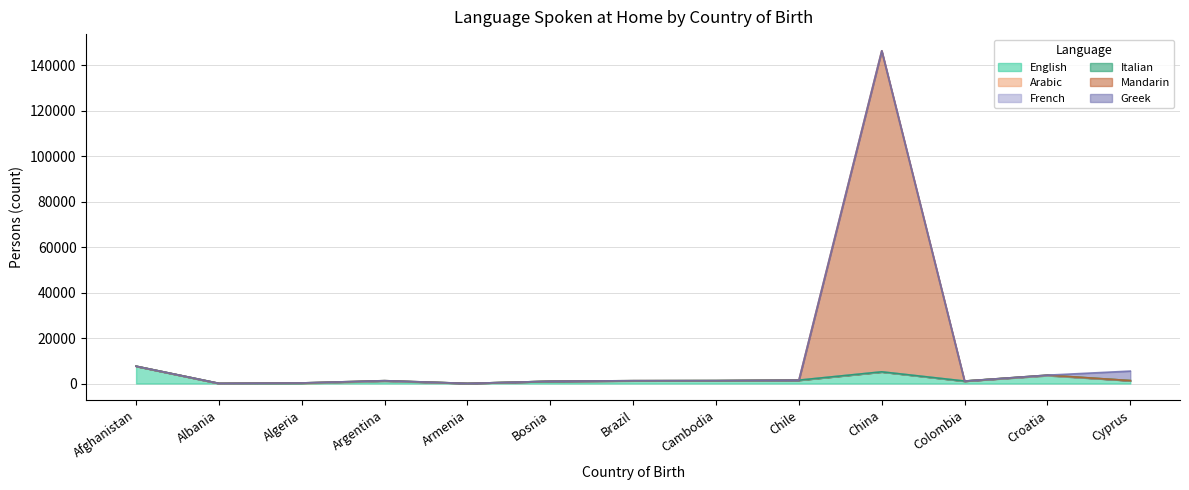

List the series in order of their peak value, lowest first.

Arabic, French, Italian, Greek, English, Mandarin